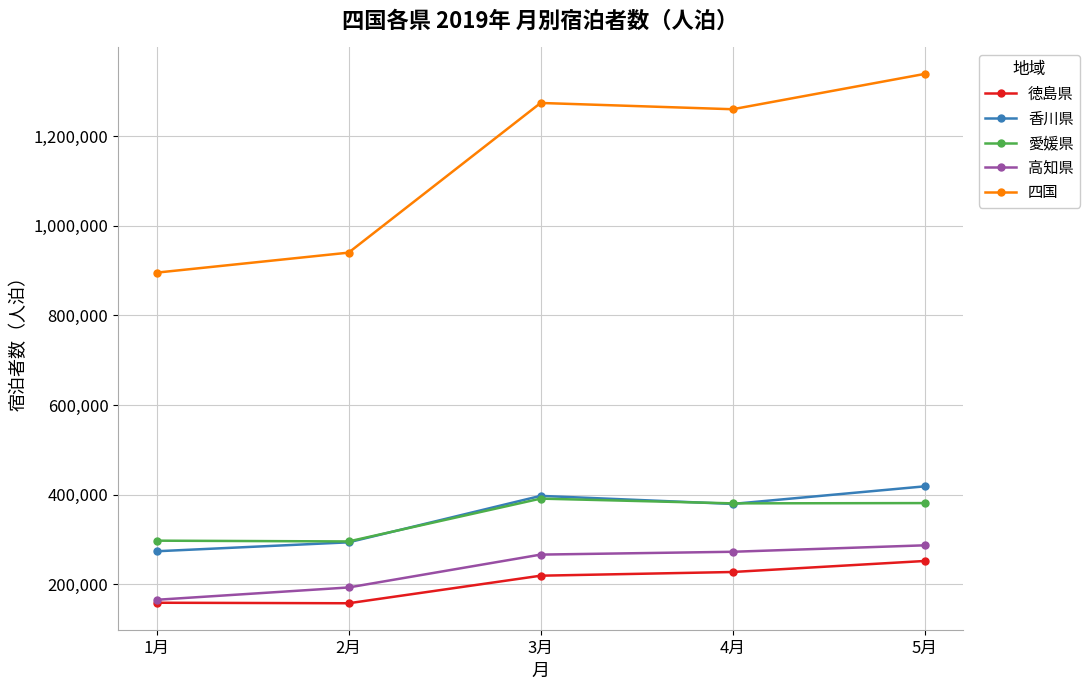

What are all the series names shown in the legend?

徳島県, 香川県, 愛媛県, 高知県, 四国